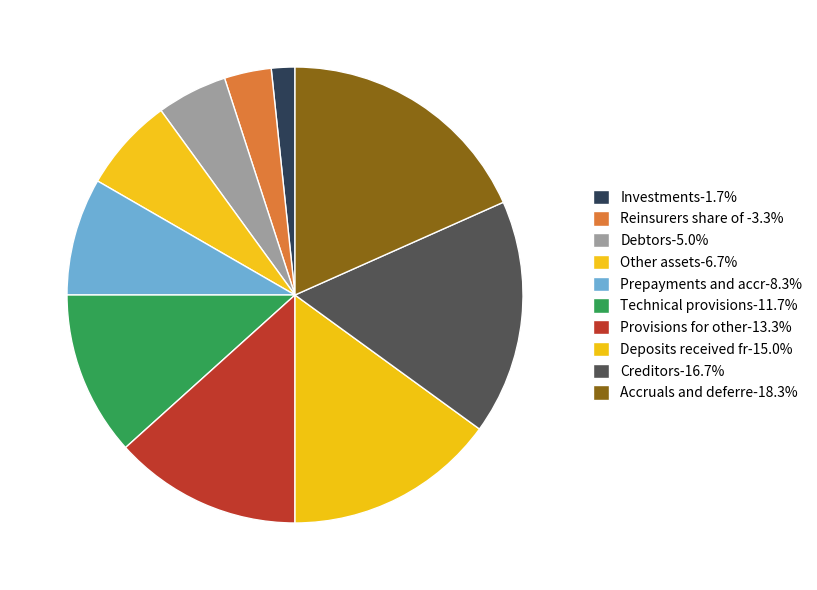

Is there a majority slice in this chart?

No